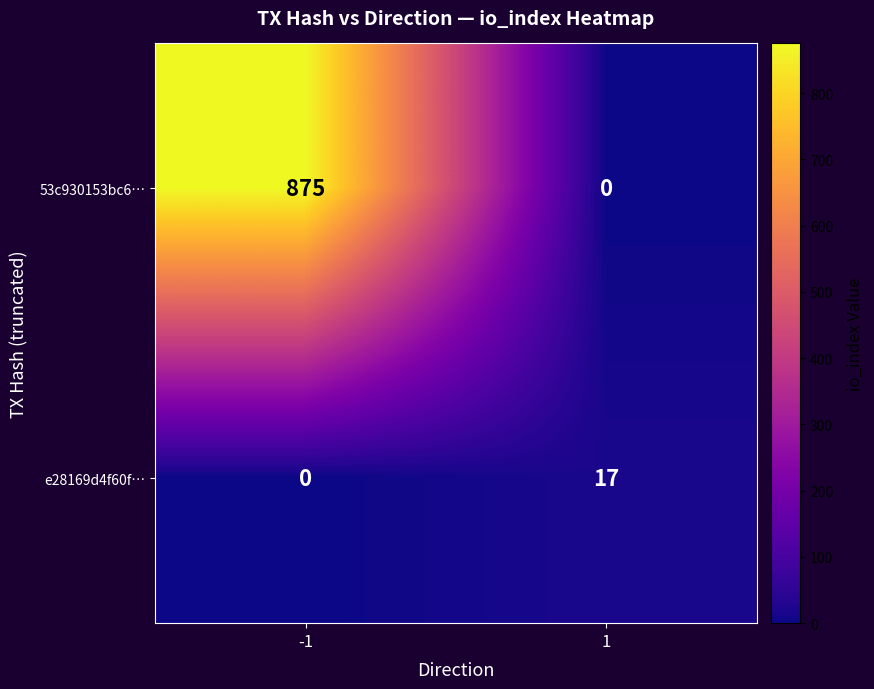

At how many categories does at least one series exceed 50?

1